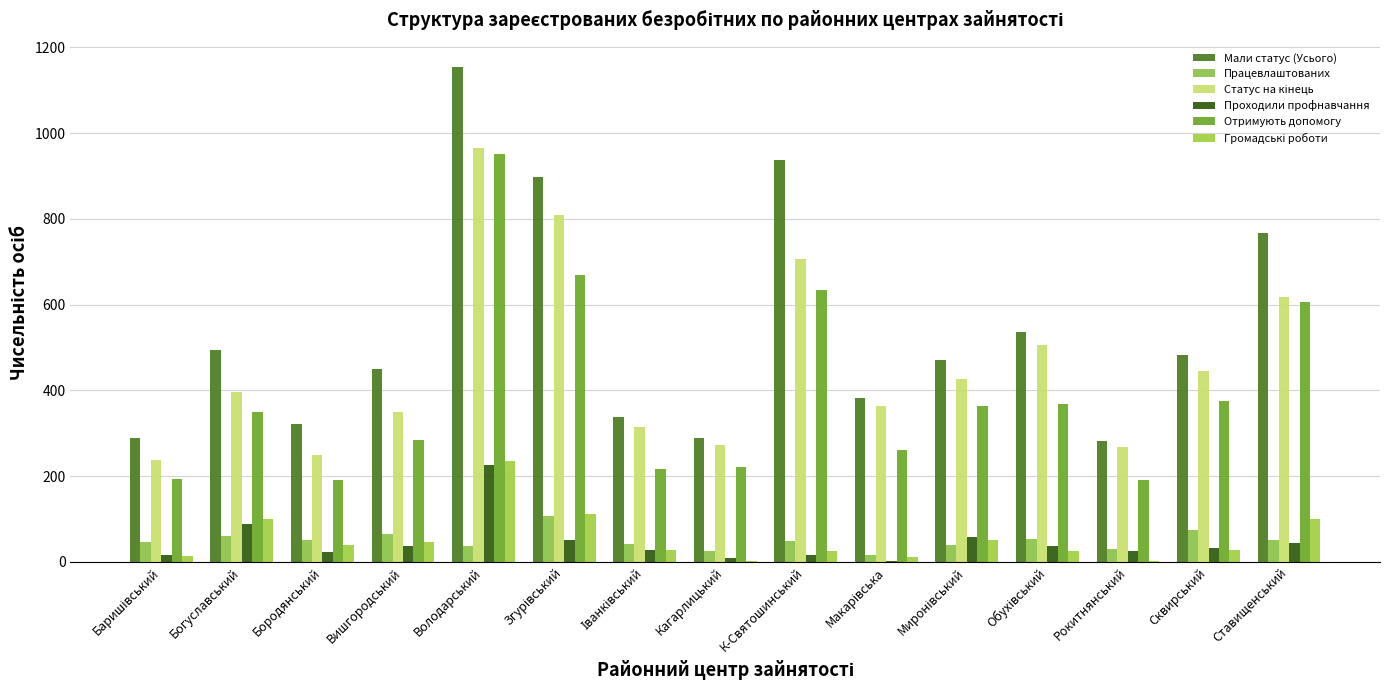

What is the average value of the Статус на кінець series?

462